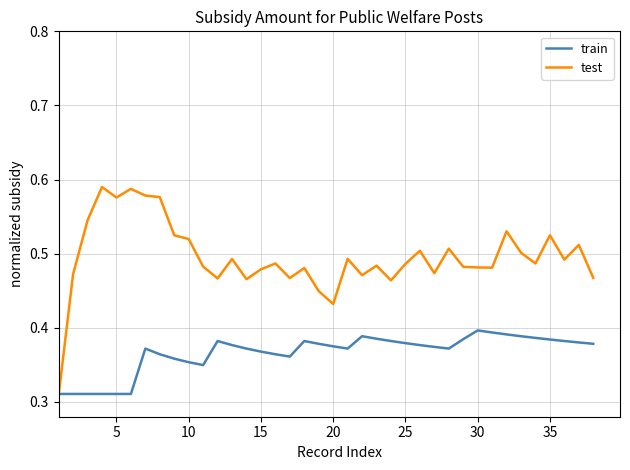

Which series has the largest range (max minus min)?

test